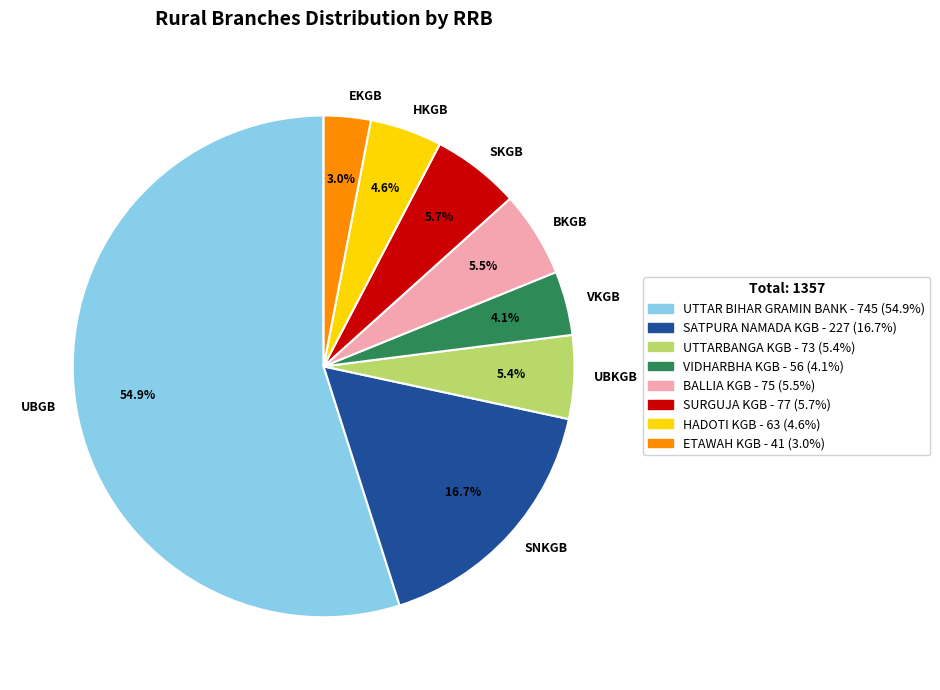

Which has a higher value, UBGB or SNKGB?

UBGB